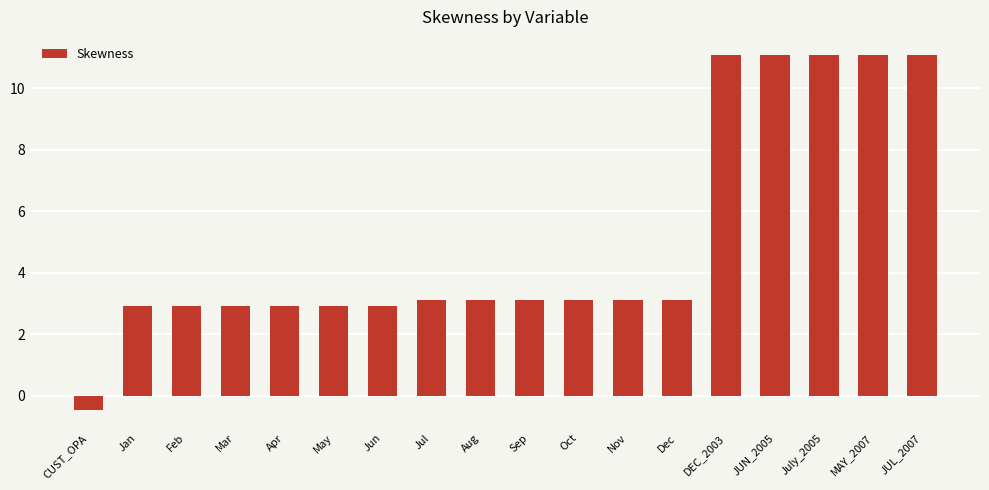

What is the maximum value shown in the chart?

11.1